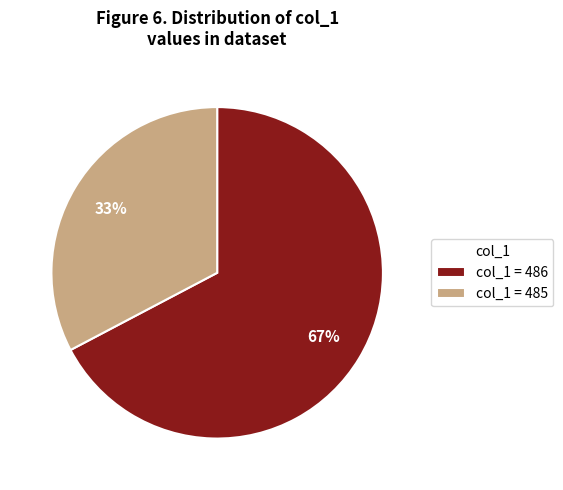

Is it true that col_1 = 486 is 55% of the pie?

False